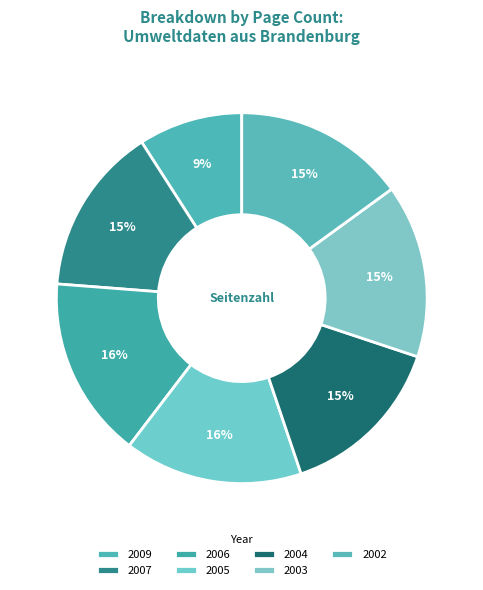

The 2004 slice represents 26% of the pie. True or false?

False